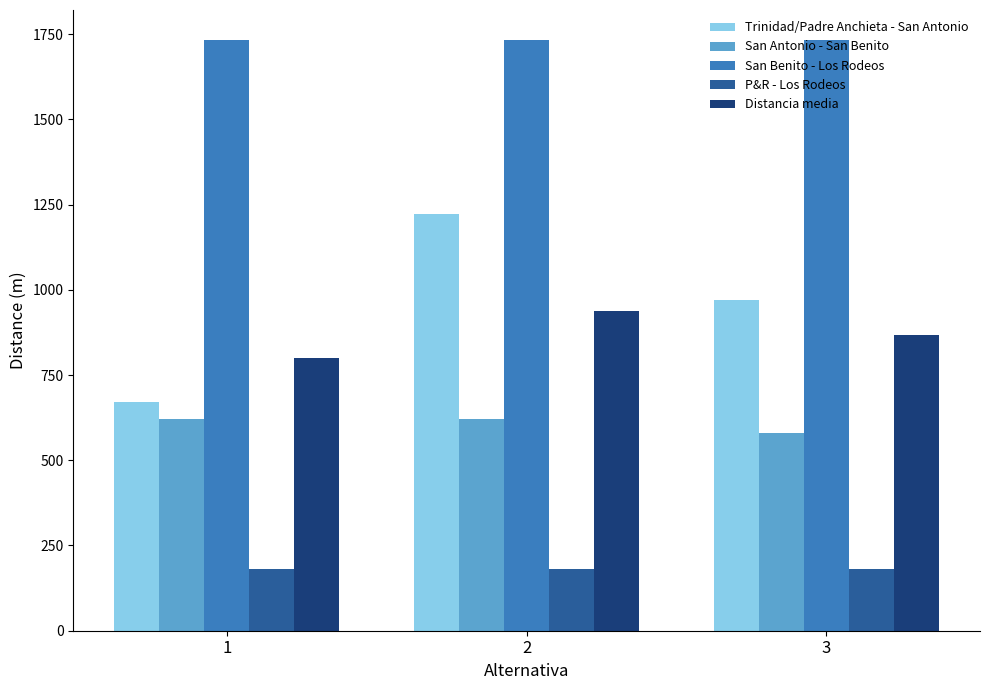

At which label does Trinidad/Padre Anchieta - San Antonio reach its peak?

2